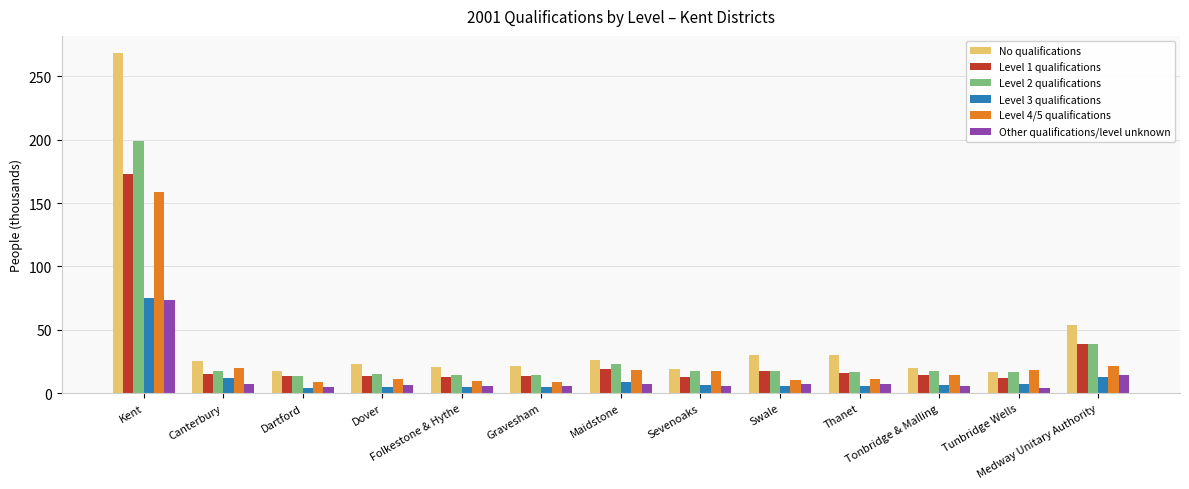

Which series has the largest range (max minus min)?

No qualifications